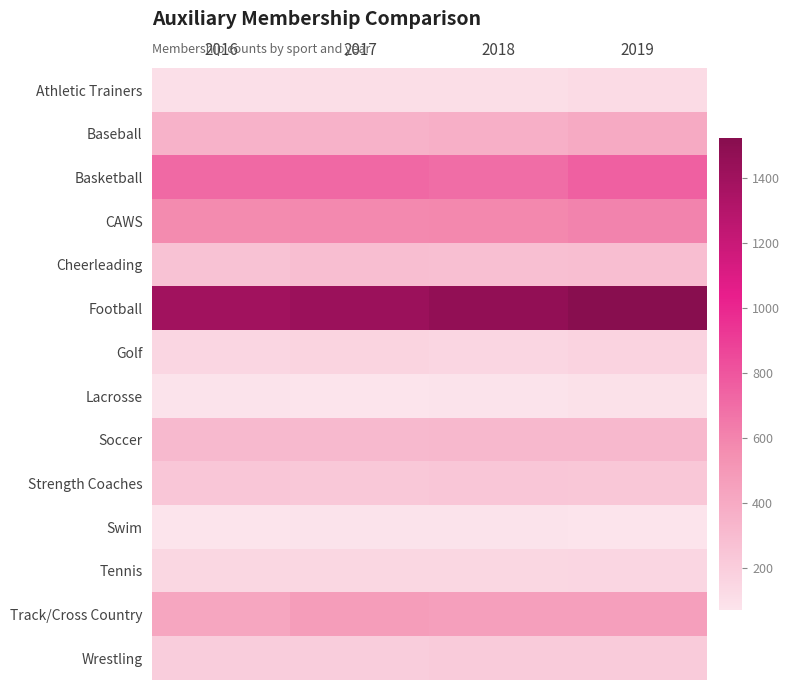

Which series has the largest range (max minus min)?

Football